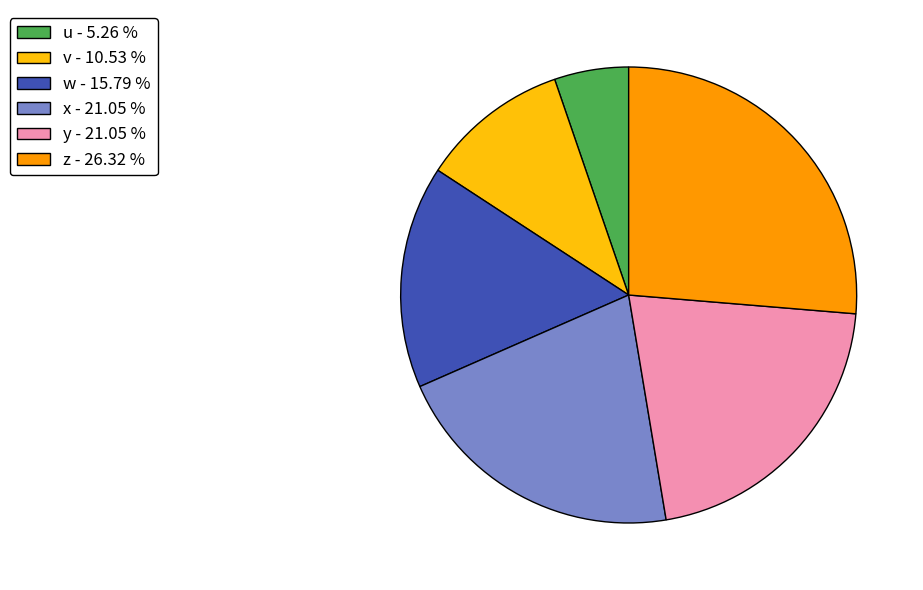

Do v - 10.53 % and w - 15.79 % together represent more than half of the pie?

No